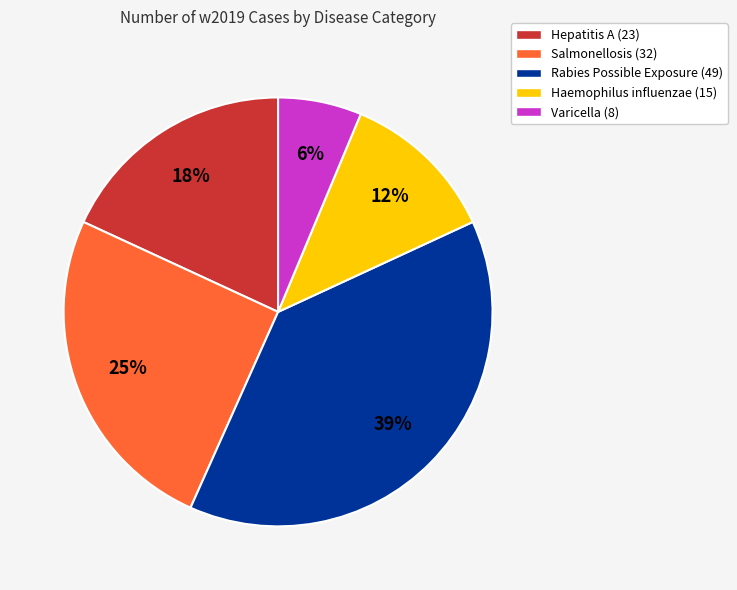

What is the smallest slice in the pie chart?

Varicella (8)